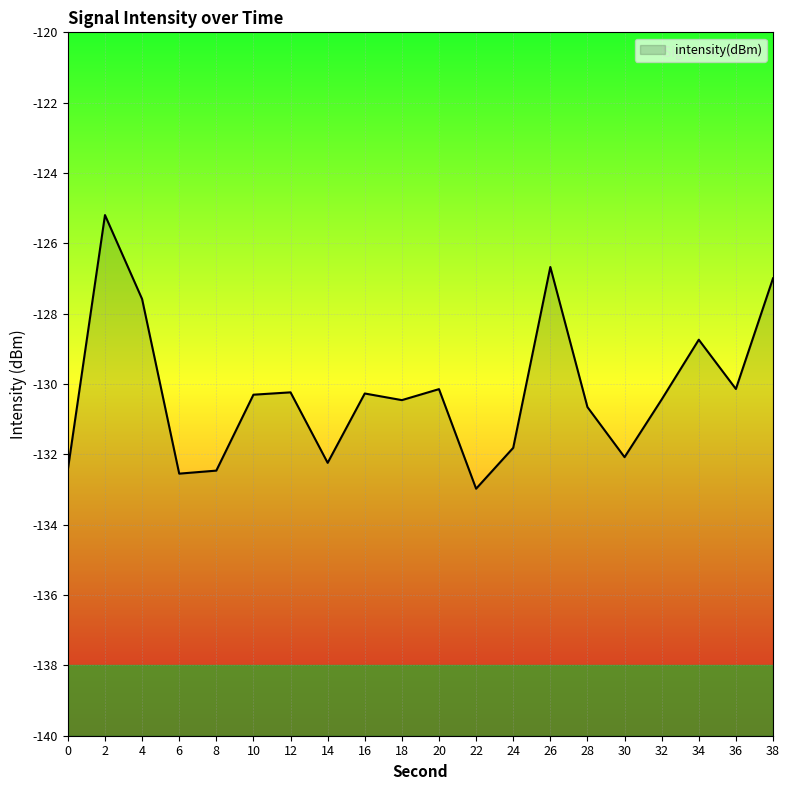

How many interior local valleys (lower than both neighbors) does the data have?

6